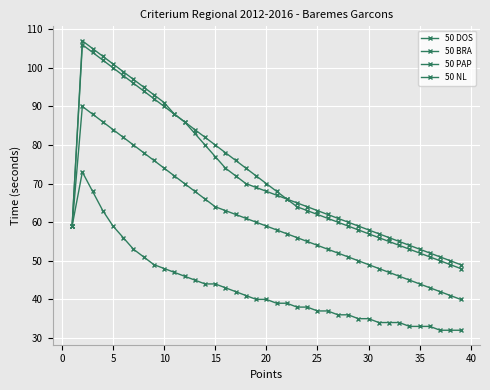

Reading left to right, what are all the values shown in this chart?

50 DOS: 59	73	68	63	59	56	53	51	49	48	47	46	45	44	44	43	42	41	40	40	39	39	38	38	37	37	36	36	35	35	34	34	34	33	33	33	32	32	32
50 BRA: 59	106	104	102	100	98	96	94	92	90	88	86	84	82	80	78	76	74	72	70	68	66	64	63	62	61	60	59	58	57	56	55	54	53	52	51	50	49	48
50 PAP: 59	107	105	103	101	99	97	95	93	91	88	86	83	80	77	74	72	70	69	68	67	66	65	64	63	62	61	60	59	58	57	56	55	54	53	52	51	50	49
50 NL: 59	90	88	86	84	82	80	78	76	74	72	70	68	66	64	63	62	61	60	59	58	57	56	55	54	53	52	51	50	49	48	47	46	45	44	43	42	41	40